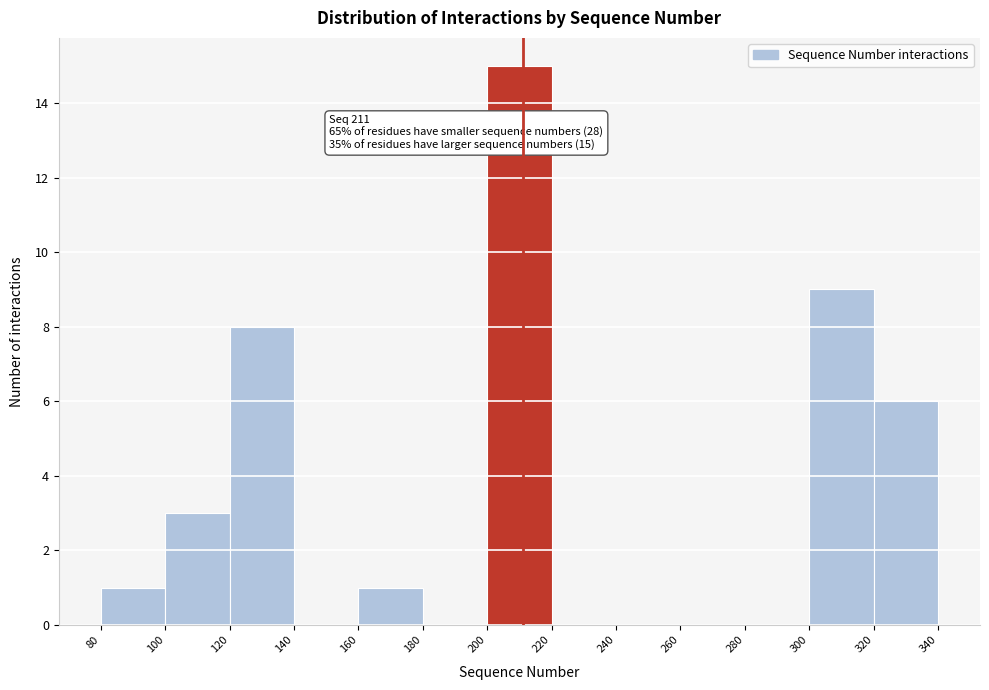

Over which range of the x-axis is the bar tallest?

200 to 220